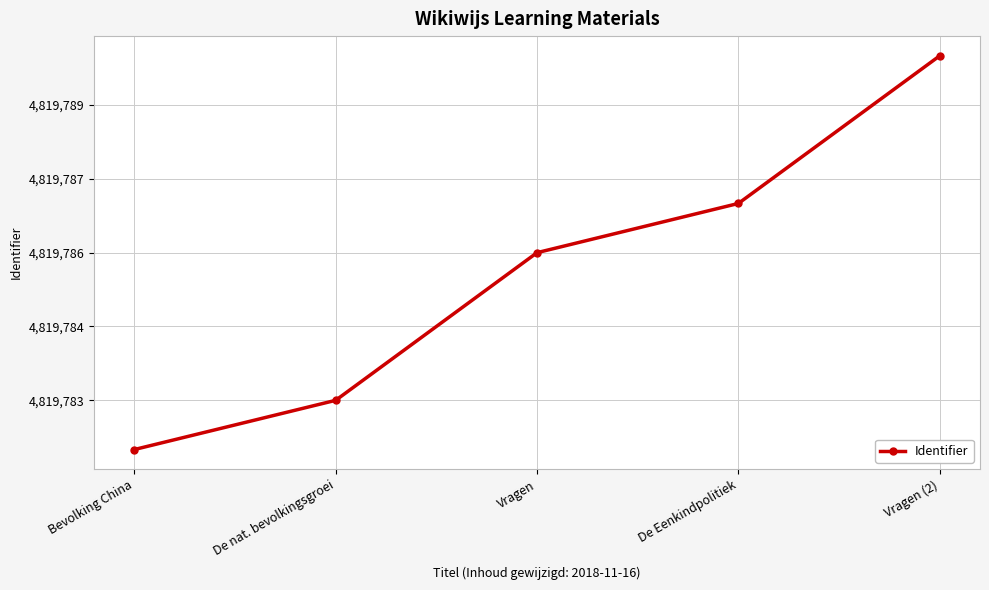

Is this an area chart (filled region under the line)?

No